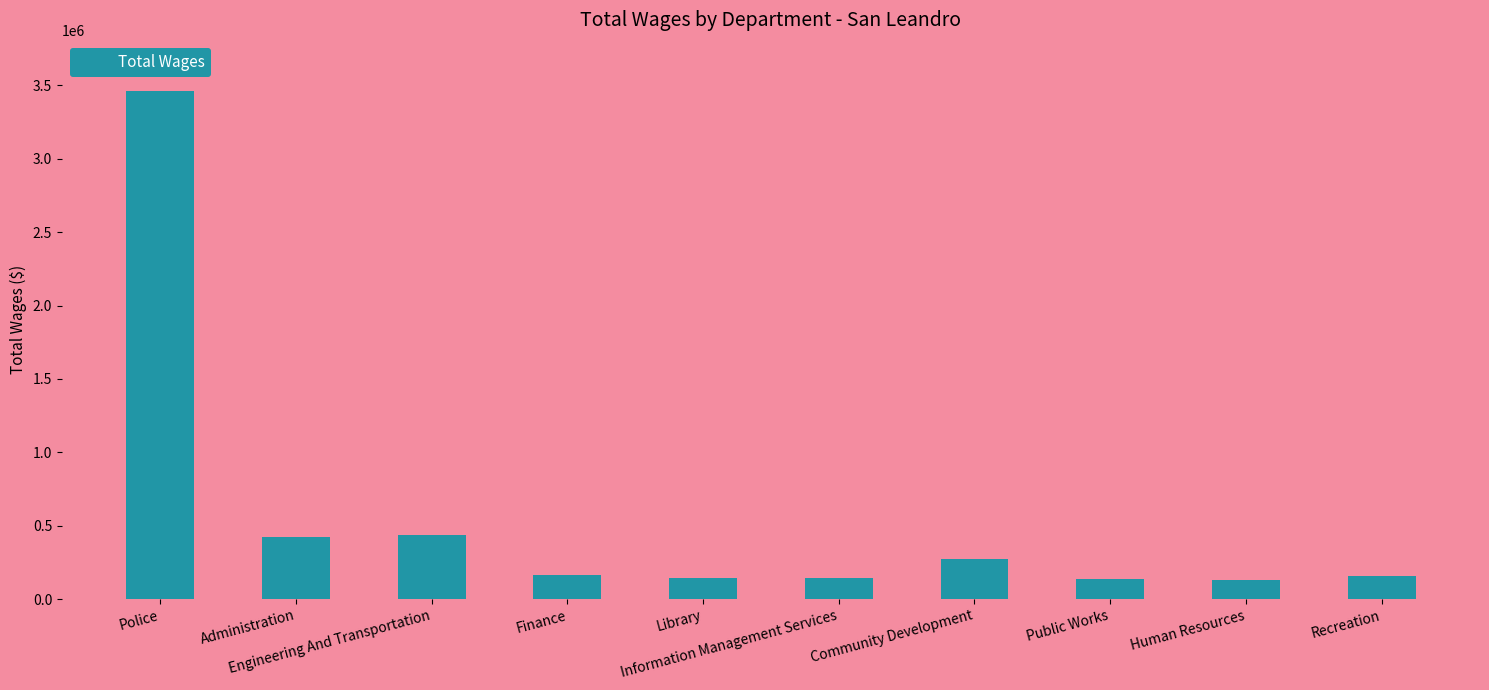

The value at Administration is 419414. True or false?

True